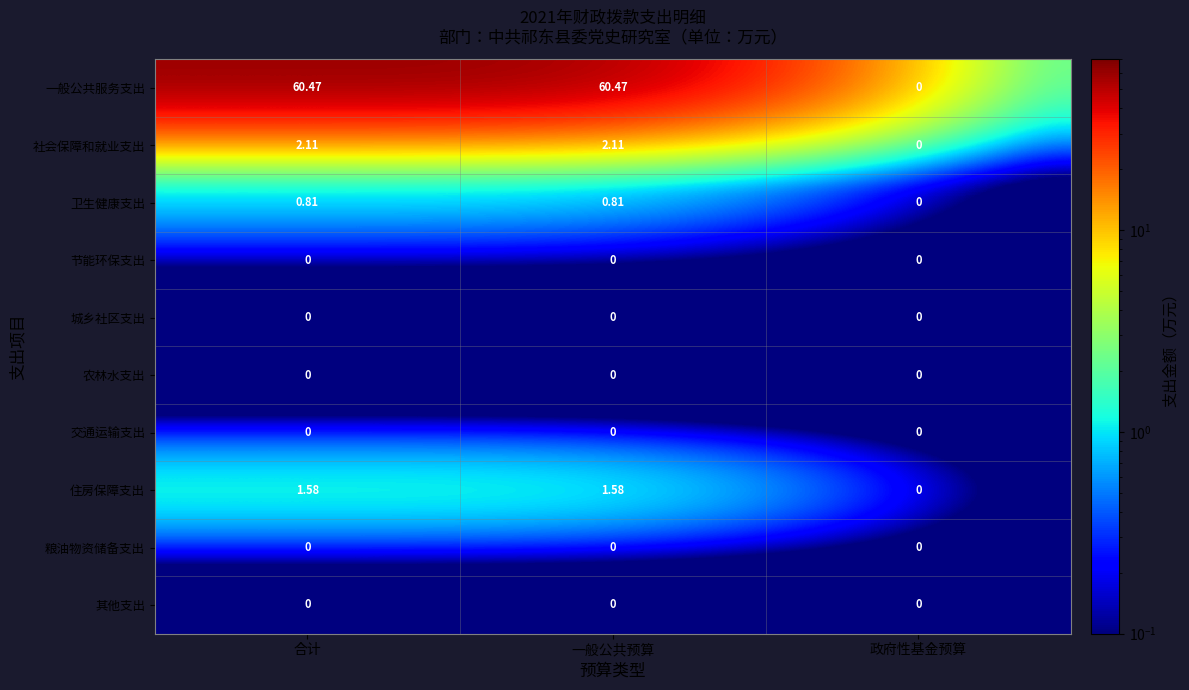

What is the spread (max minus min) of values at 合计?

60.5